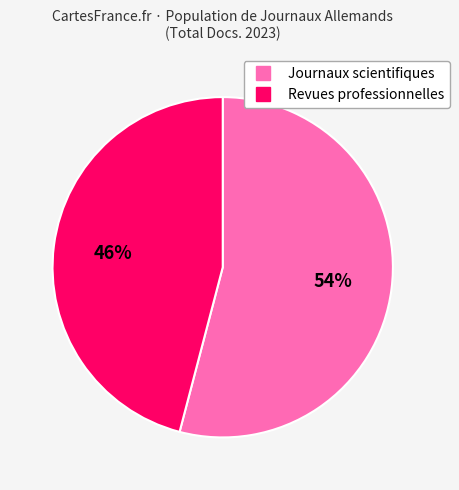

Is there a majority slice in this chart?

Yes